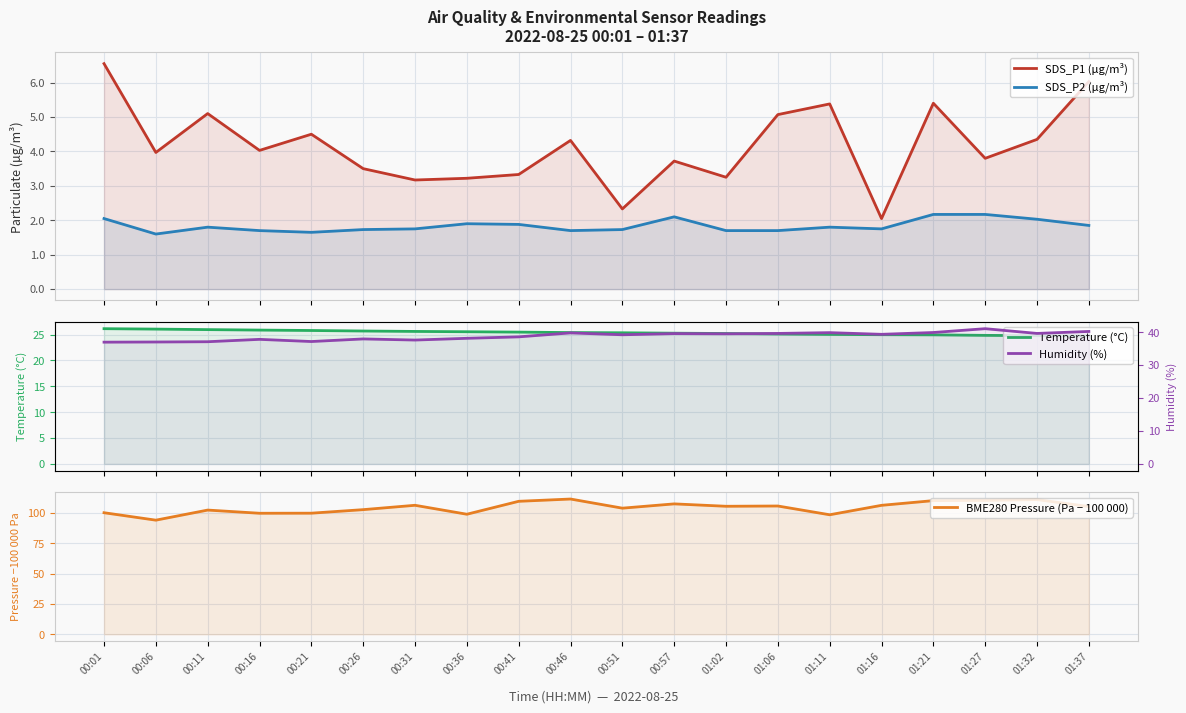

Which series changed the most between 00:46 and 01:27?

Humidity (%)